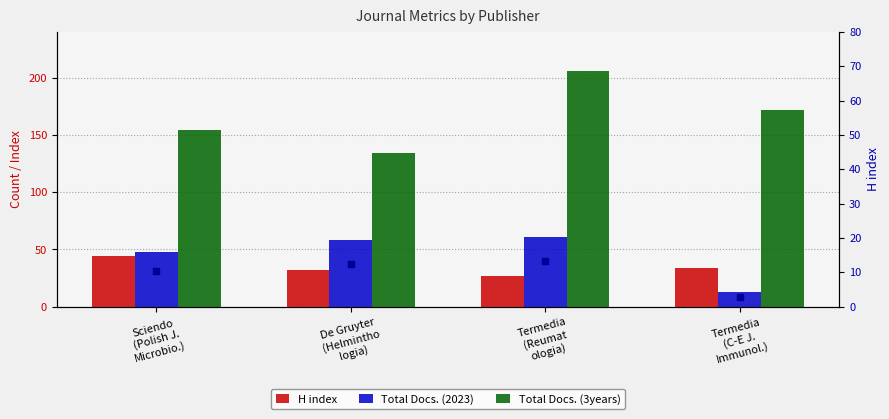

List the labels in order of H index value, largest first.

Sciendo
(Polish J.
Microbio.), Termedia
(C-E J.
Immunol.), De Gruyter
(Helmintho
logia), Termedia
(Reumat
ologia)